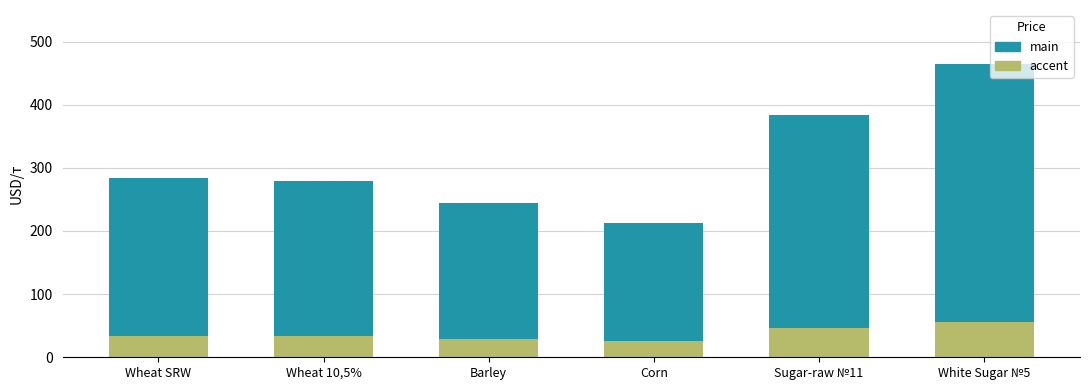

How many data points does each series have?

6